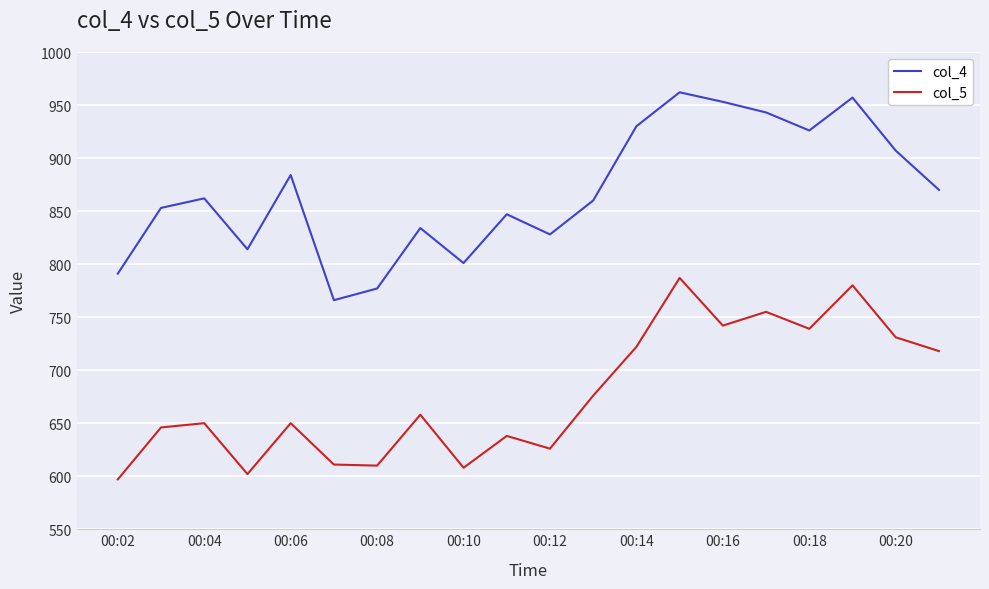

True or false: col_5 and col_4 intersect in this chart.

False